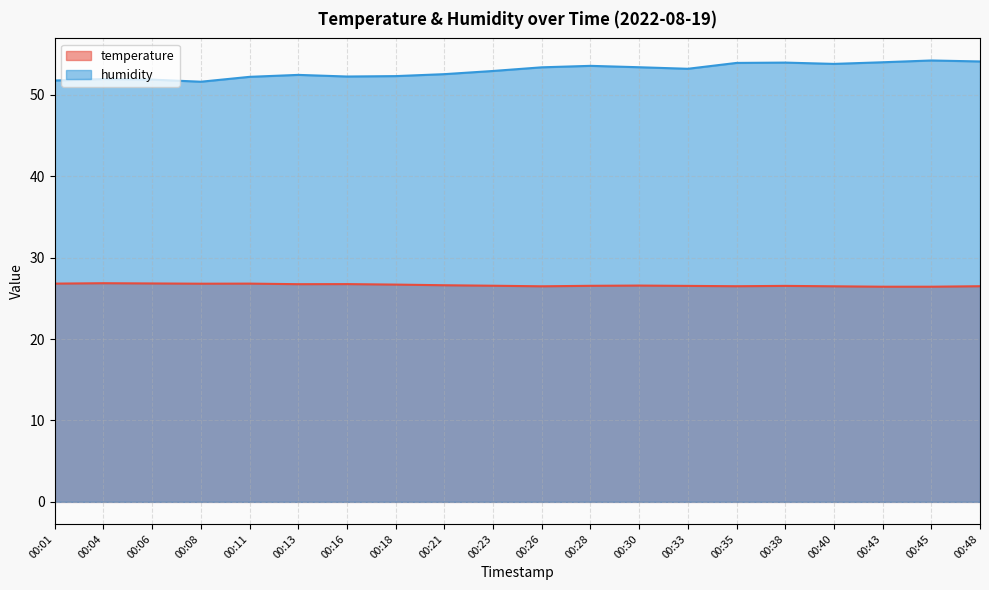

What is the minimum value for temperature?

26.4